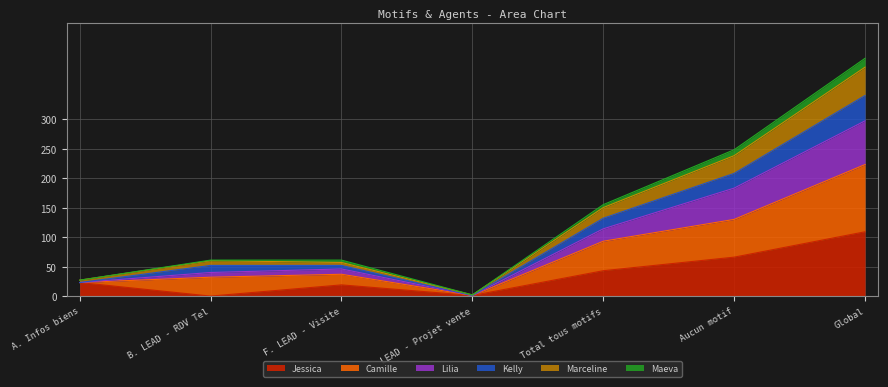

What is the maximum value for Jessica?

109